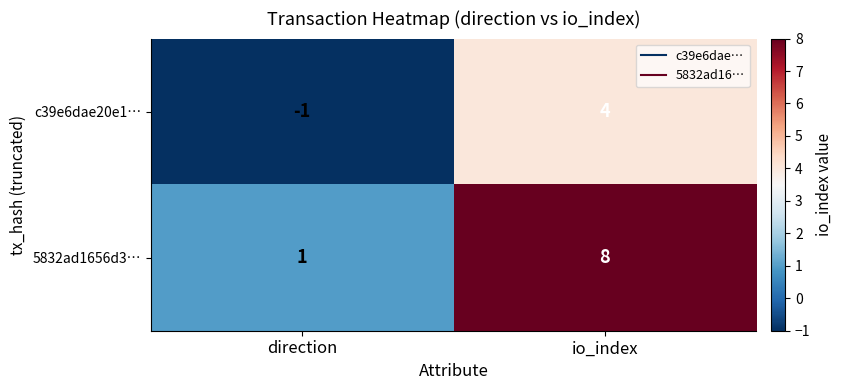

At which label is 5832ad1656d3… closest to 4?

direction